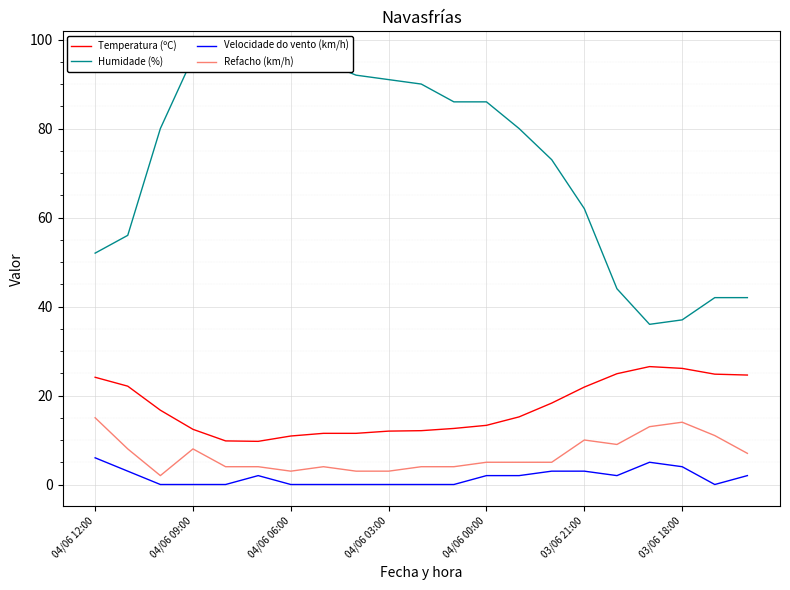

What position from the right is 19?

2